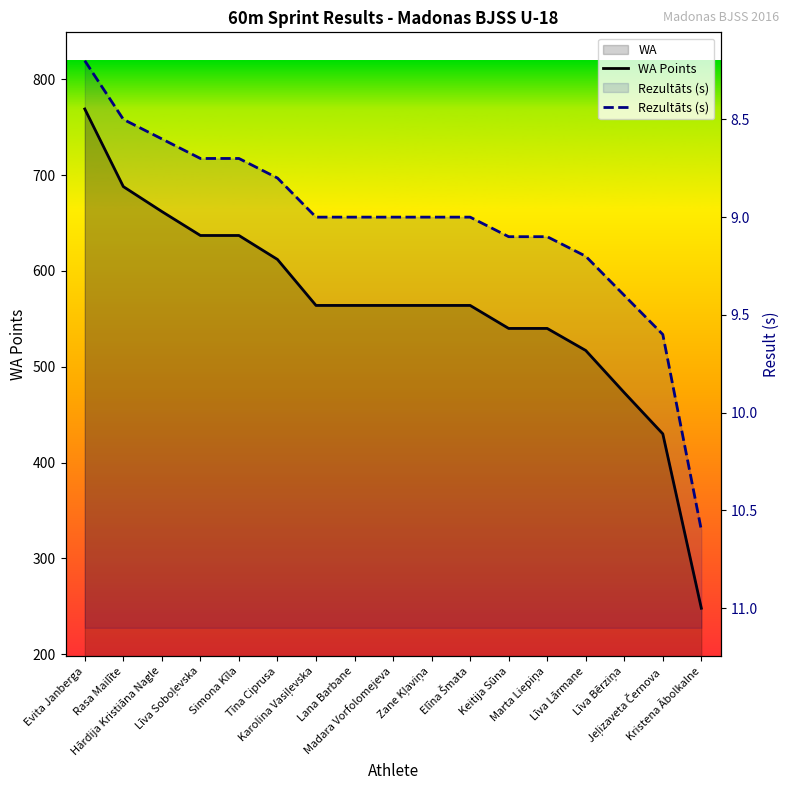

At which category is the sum across all series the highest?

Evita Janberga